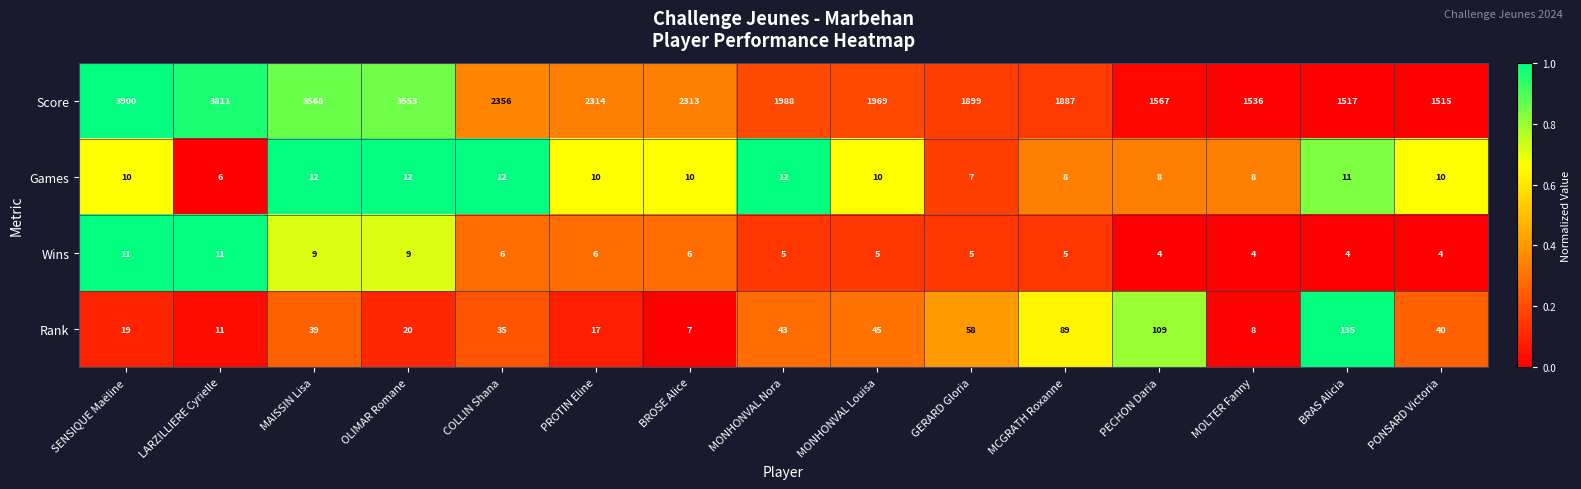

True or false: Wins has a value of 5 at MONHONVAL Nora.

True